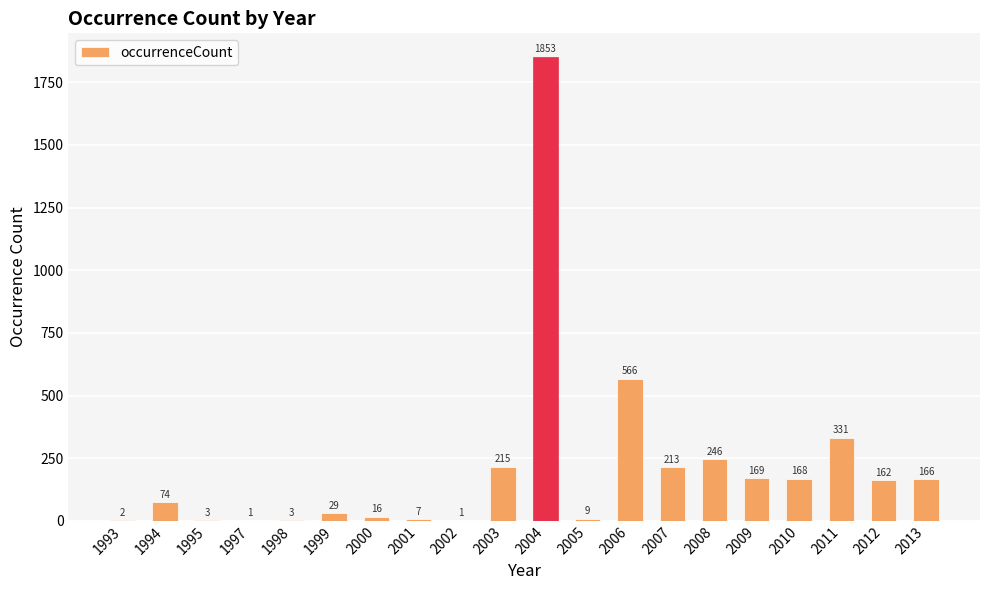

What is the sum of all values?

4234